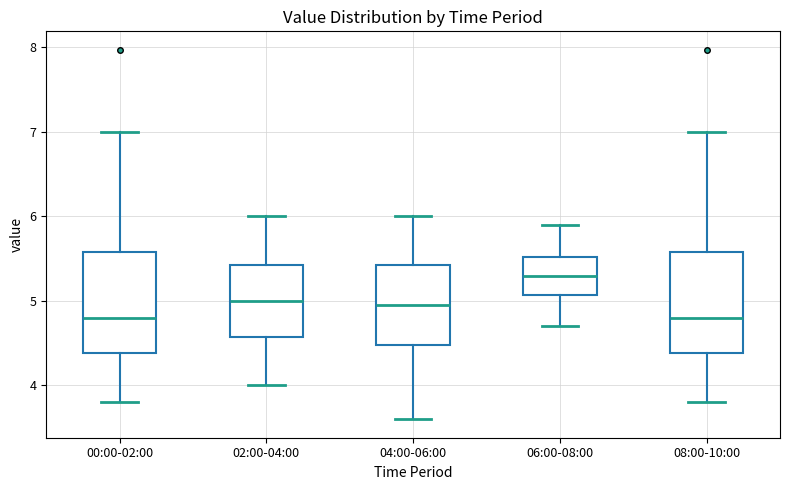

Reading left to right, transcribe this box plot: for each box, give where its median line is, the range the box spans, and where its two whiskers end, as read against the y-axis. The values are not printed on the chart, so give them approximately, as read against the axis.

00:00-02:00: median 4.8, box 4.4 to 5.6, whiskers 3.8 to 7.0
02:00-04:00: median 5.0, box 4.6 to 5.4, whiskers 4.0 to 6.0
04:00-06:00: median 5.0, box 4.5 to 5.4, whiskers 3.6 to 6.0
06:00-08:00: median 5.3, box 5.1 to 5.5, whiskers 4.7 to 5.9
08:00-10:00: median 4.8, box 4.4 to 5.6, whiskers 3.8 to 7.0